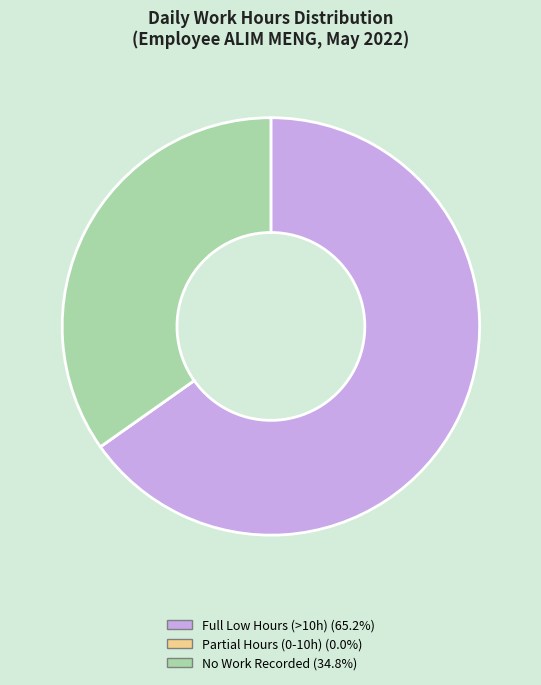

Is there a majority slice in this chart?

Yes